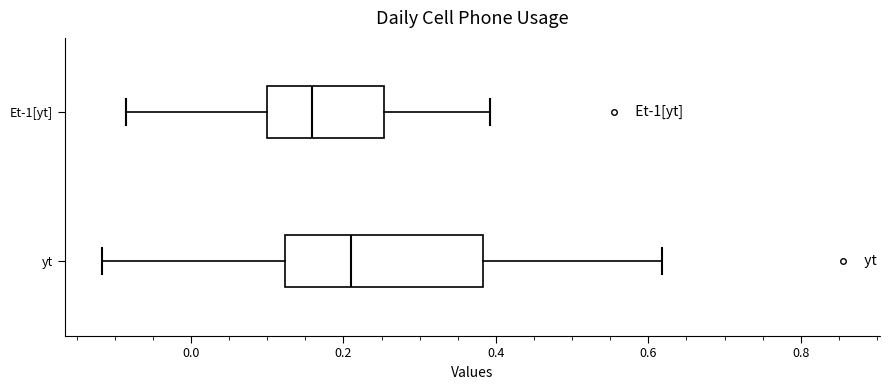

Reading bottom to top, read every box against the x-axis: the position of its median line, the range the box covers, and the ends of its whiskers. The values are not printed on the chart, so give them approximately, as read against the axis.

yt: median 0.20, box 0.12 to 0.38, whiskers -0.12 to 0.62
Et-1[yt]: median 0.16, box 0.10 to 0.26, whiskers -0.08 to 0.40